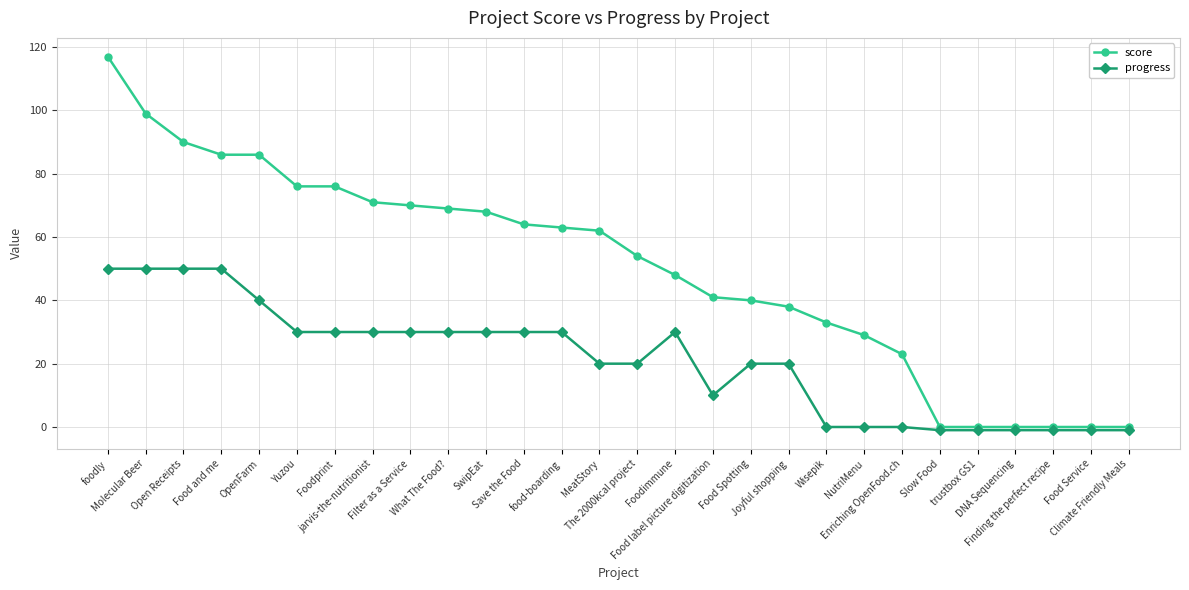

Is it true that progress equals 13 at Food Spotting?

False